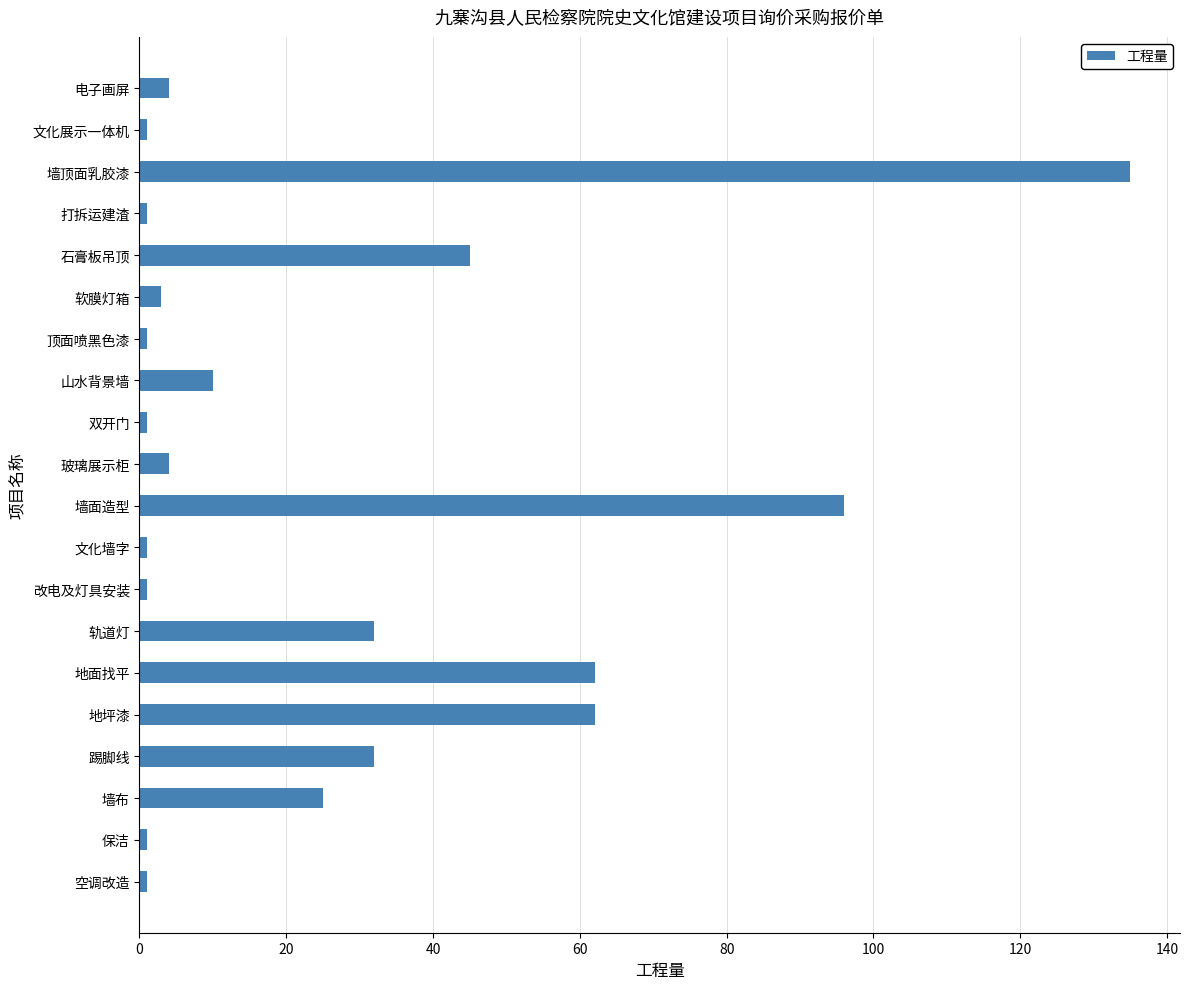

What is the sum of all values?

518